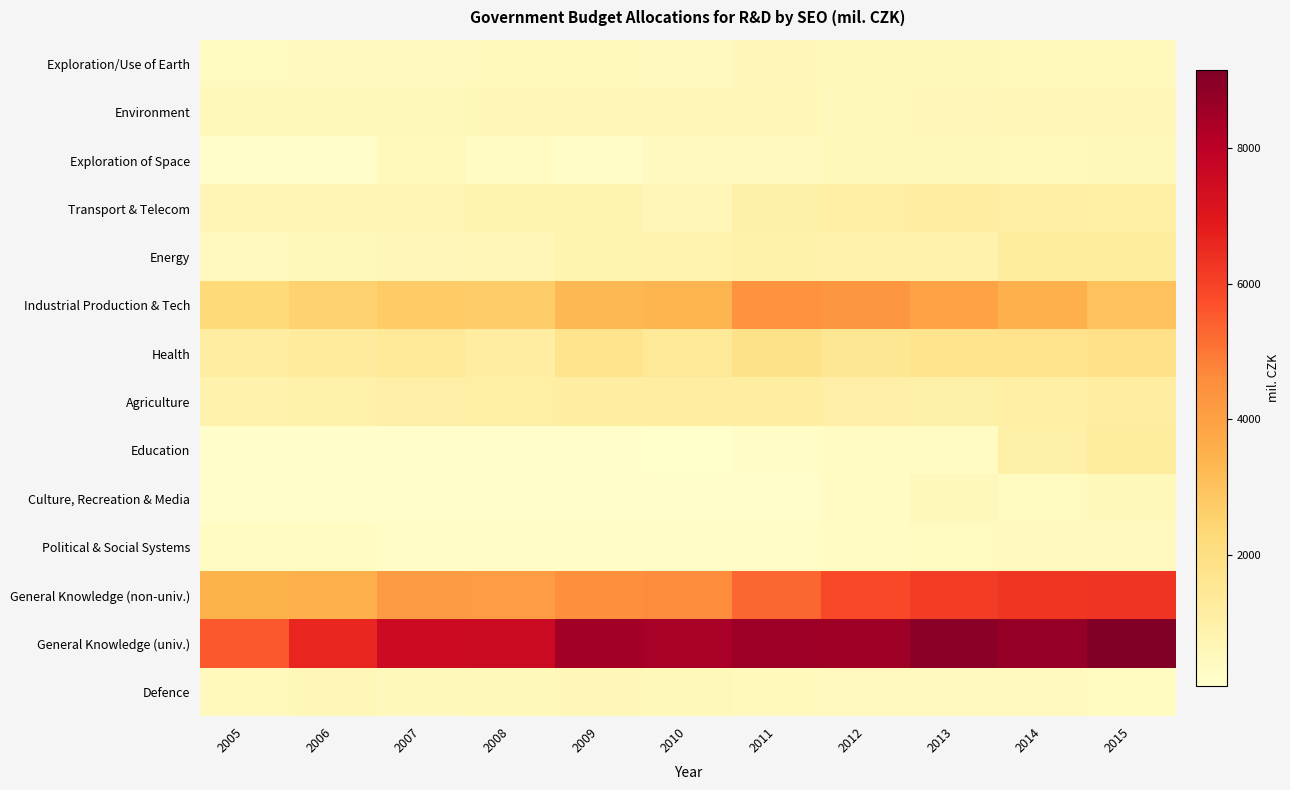

Count the number of data series in this chart.

14